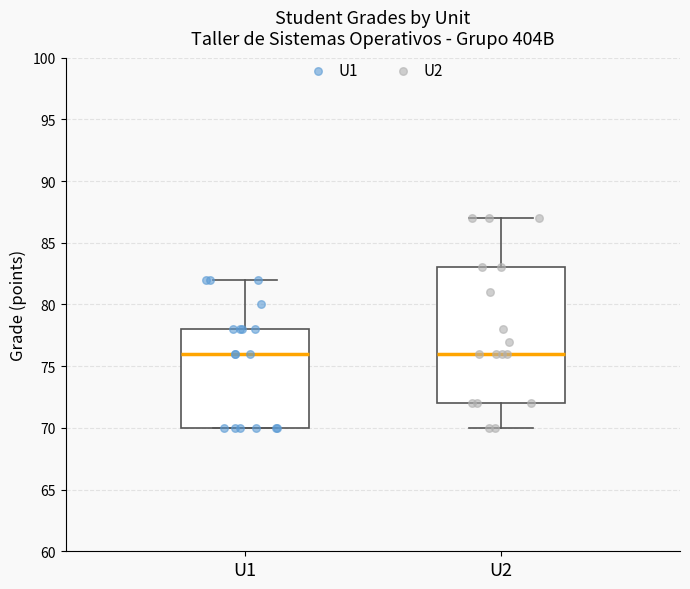

Which box is the tallest, from its lower edge to its upper edge?

U2